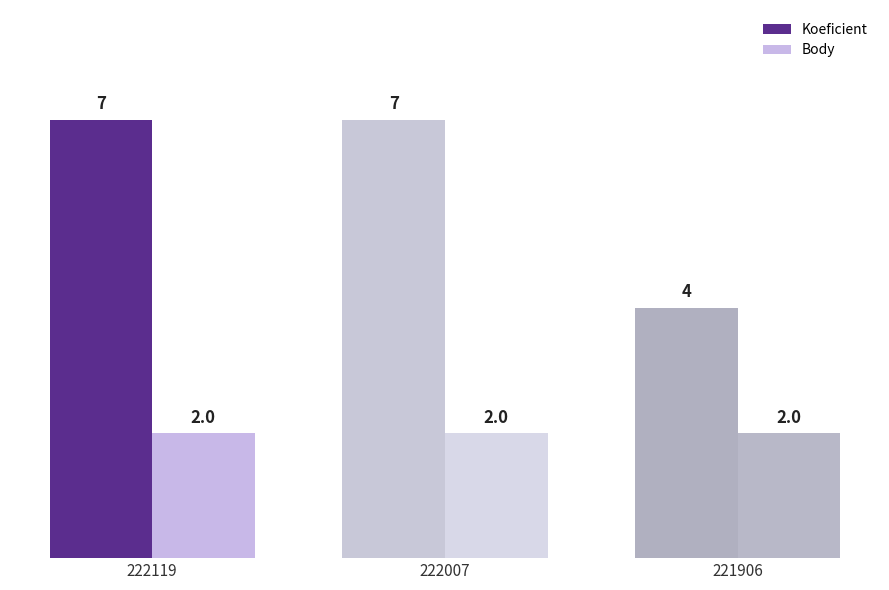

At how many categories does at least one series exceed 6?

2